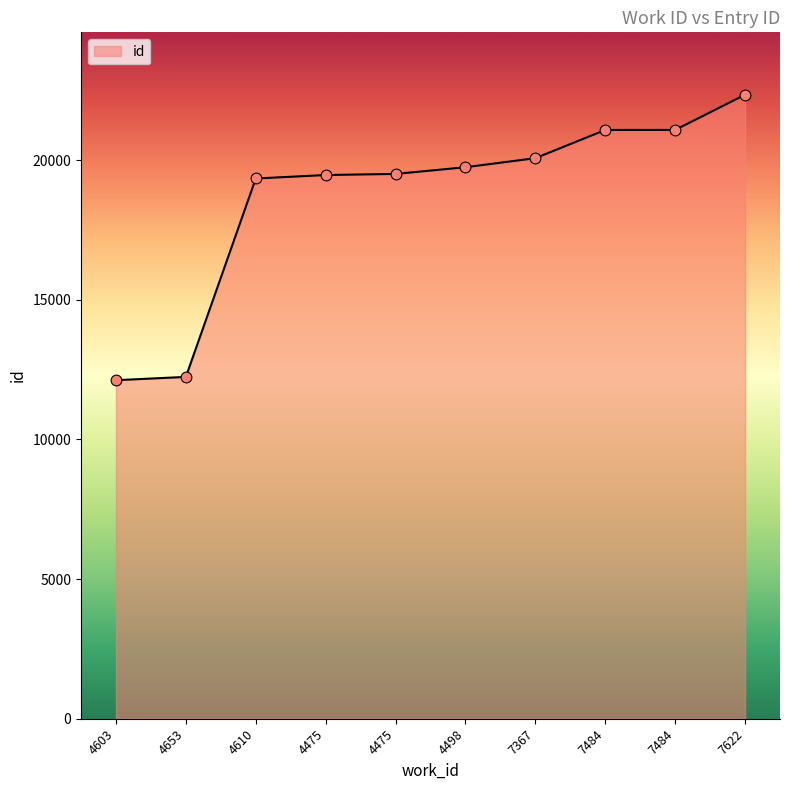

Which has a higher value, 7484 or 4498?

7484